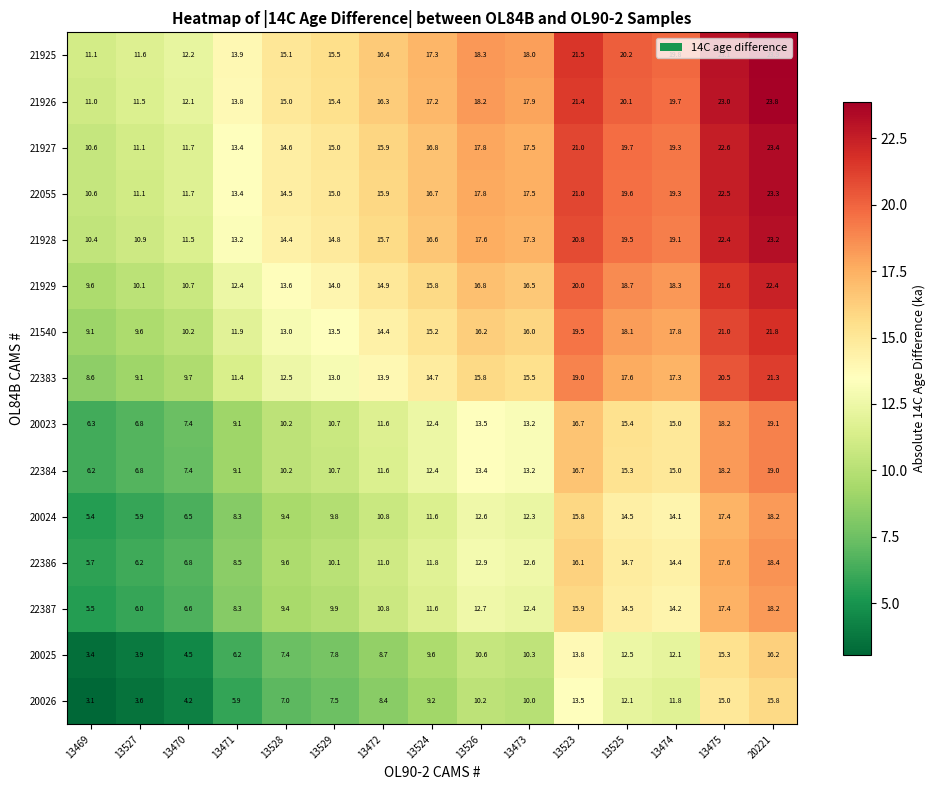

At which label is 22387 closest to 11?

13472